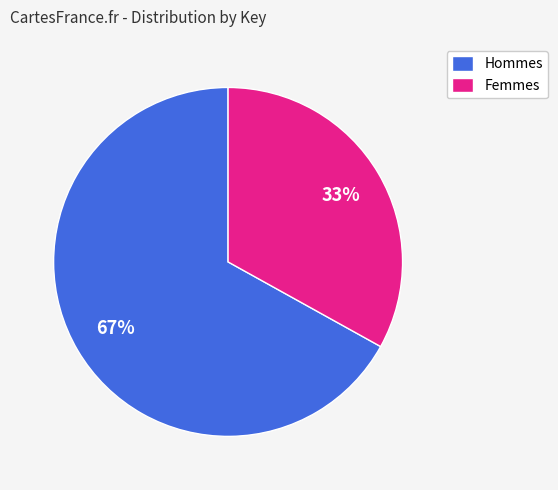

To the nearest percent, what portion does Hommes represent?

67%